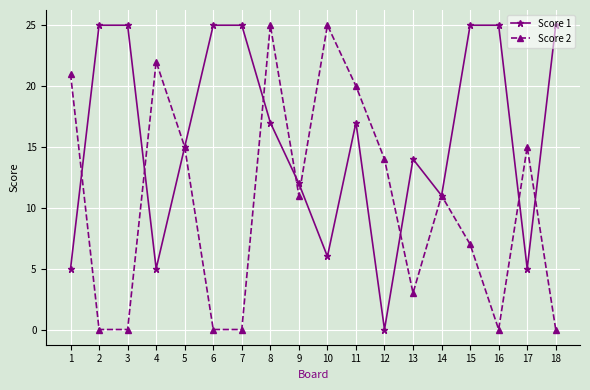

Where does the Score 1 series first go above 17?

2